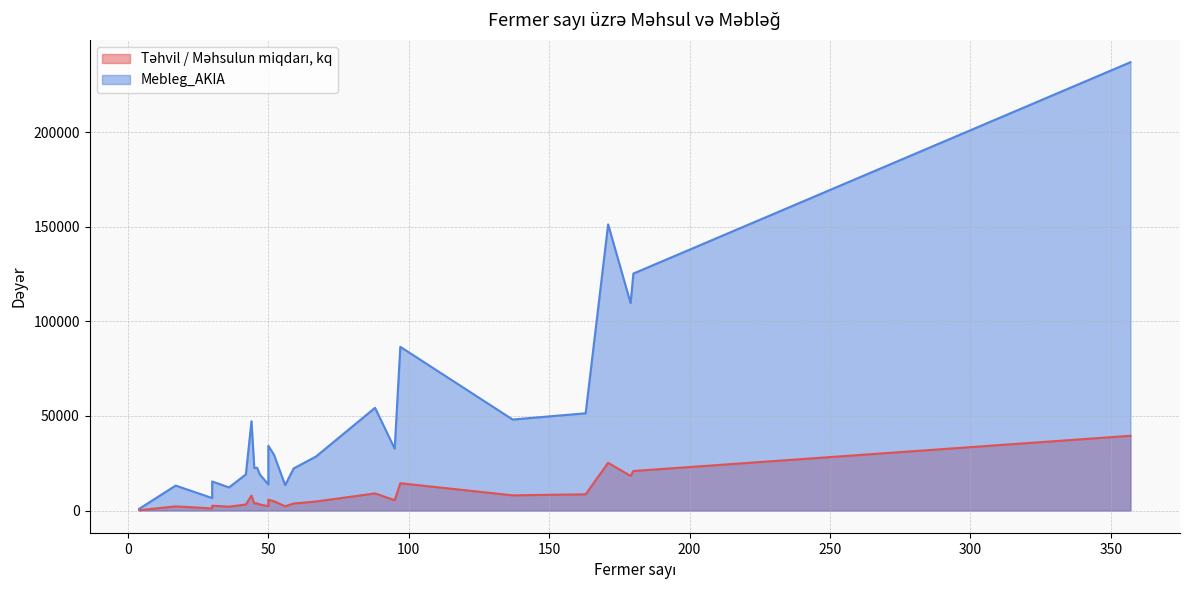

Is it true that Mebleg_AKIA equals 8859.0 at 46?

False